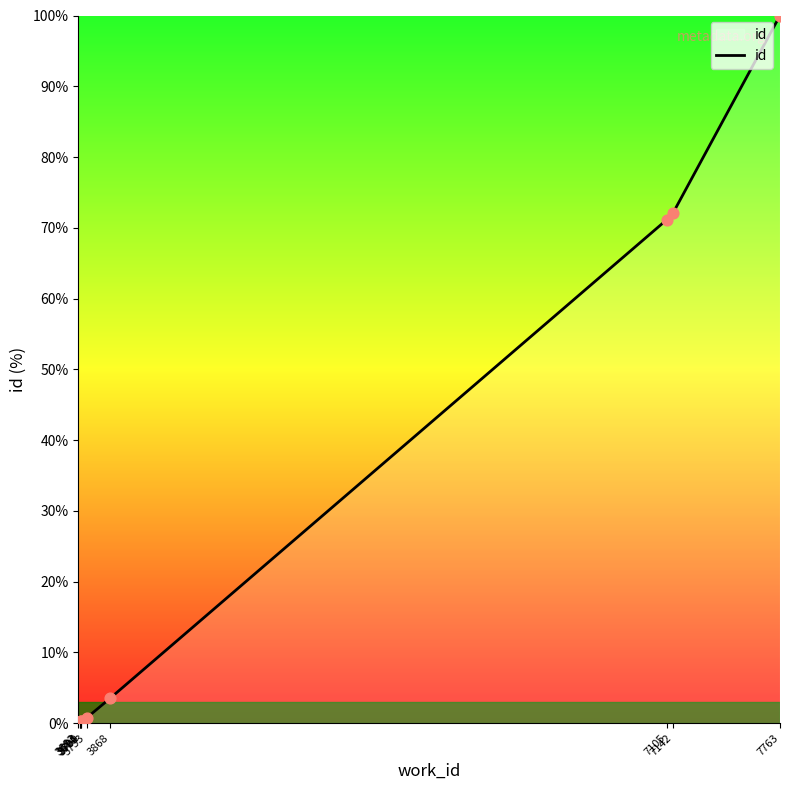

What is the change in value from 3700 to 3868?

+3.2